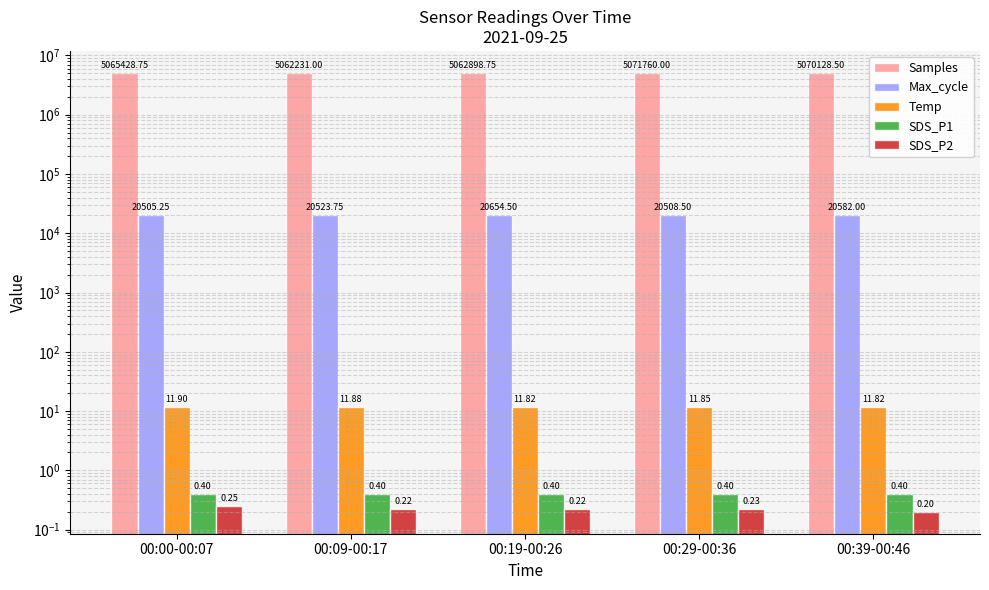

Which has a higher value, 00:19-00:26 or 00:29-00:36?

00:29-00:36